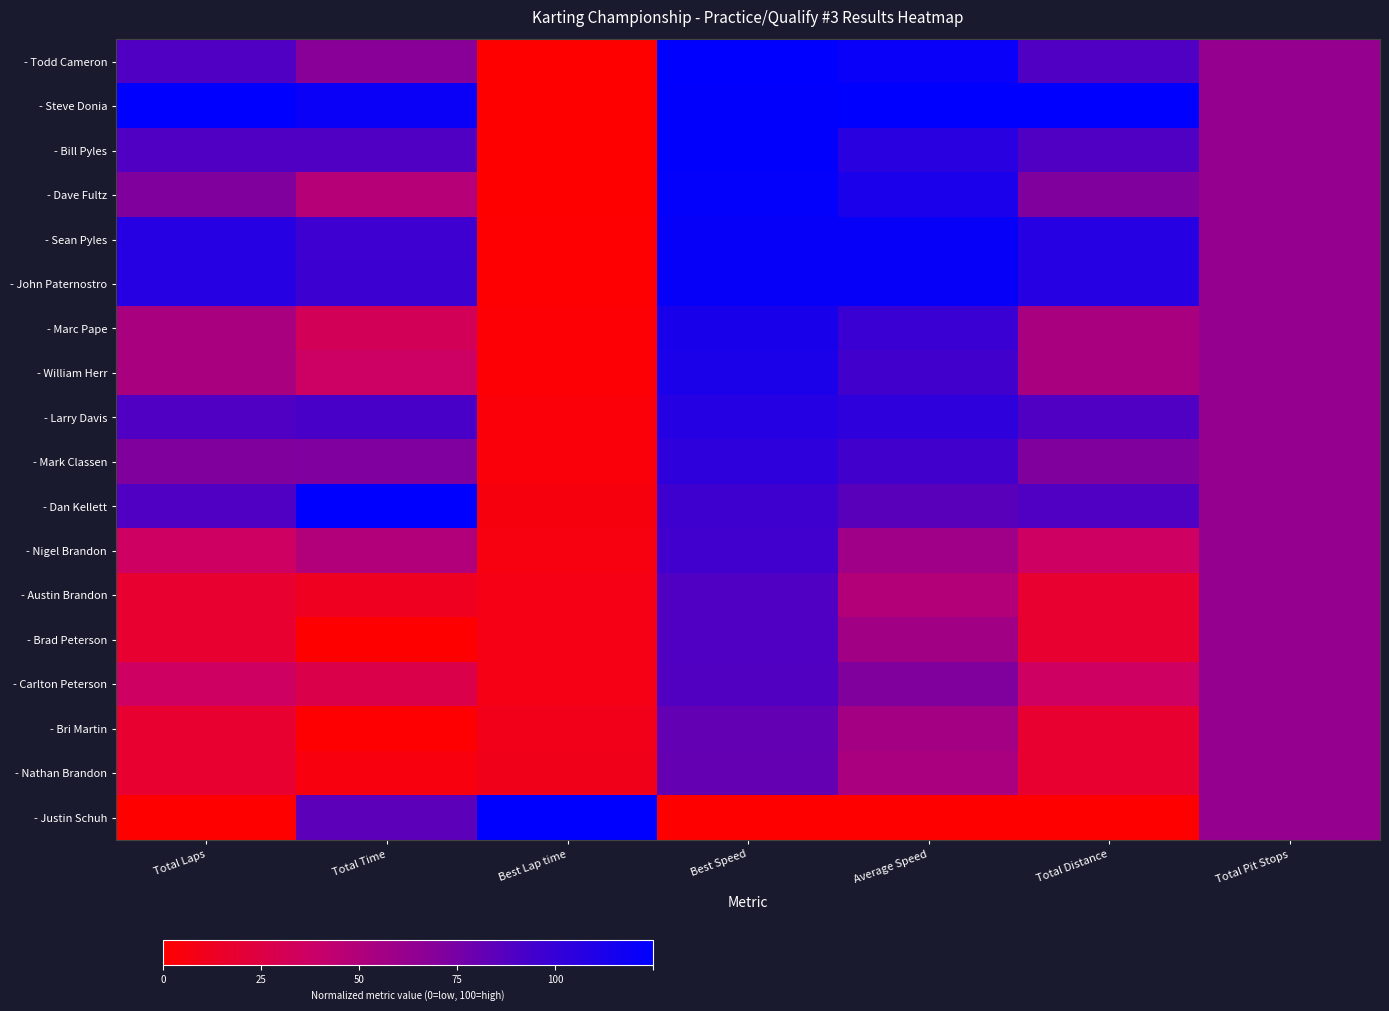

Rank the series by their maximum value, from lowest to highest.

- Nathan Brandon, - Bri Martin, - Carlton Peterson, - Brad Peterson, - Austin Brandon, - Nigel Brandon, - Mark Classen, - Larry Davis, - William Herr, - Marc Pape, - John Paternostro, - Sean Pyles, - Dave Fultz, - Bill Pyles, - Todd Cameron, - Steve Donia, - Dan Kellett, - Justin Schuh